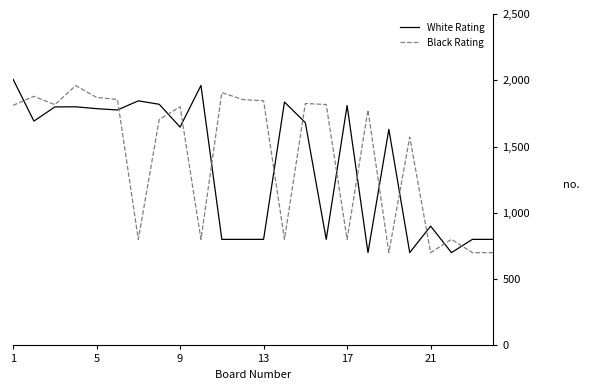

What is the greatest value displayed?

2008